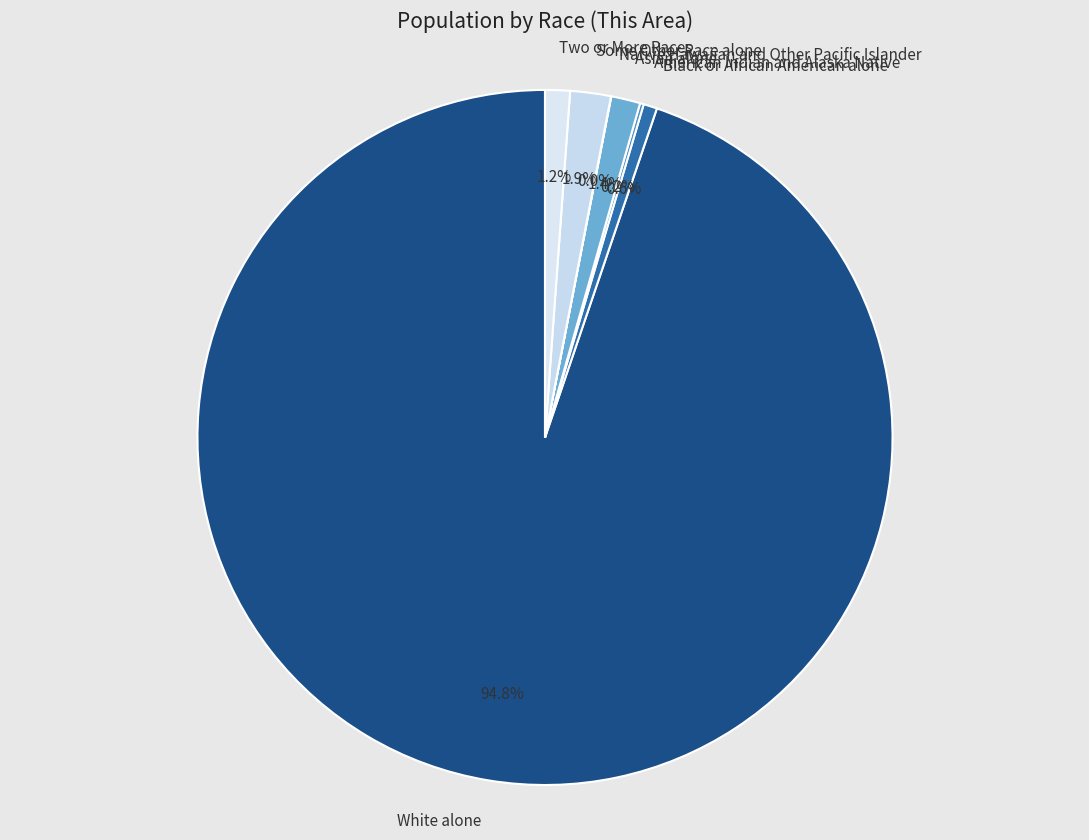

Which category has the biggest portion of the pie?

White alone